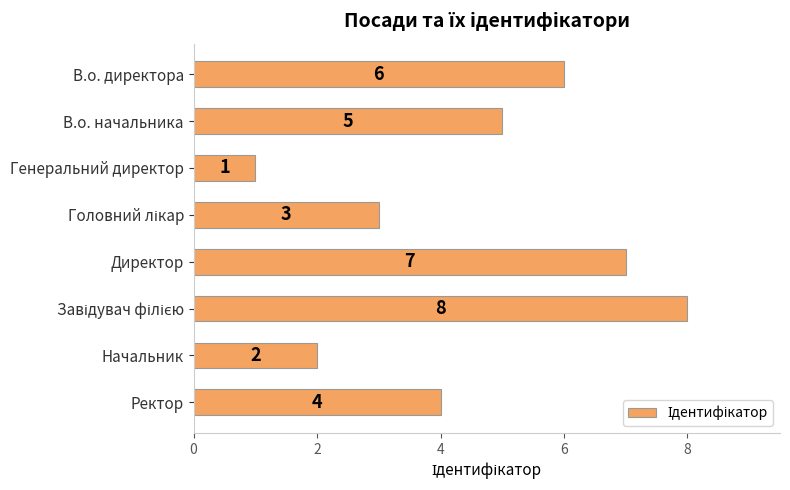

How many bars are there in total?

8